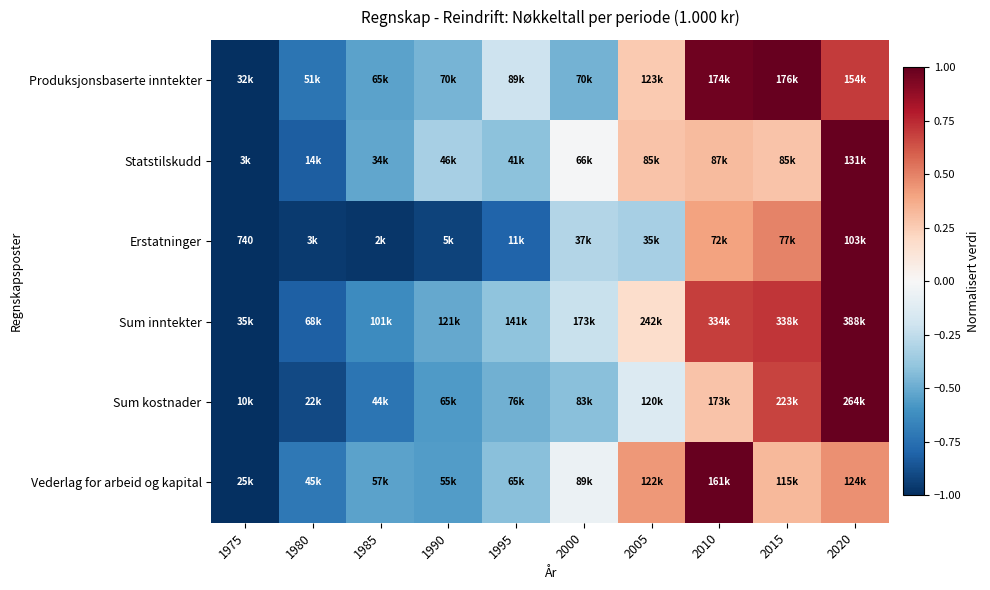

What is the maximum value shown in the chart?

1.0